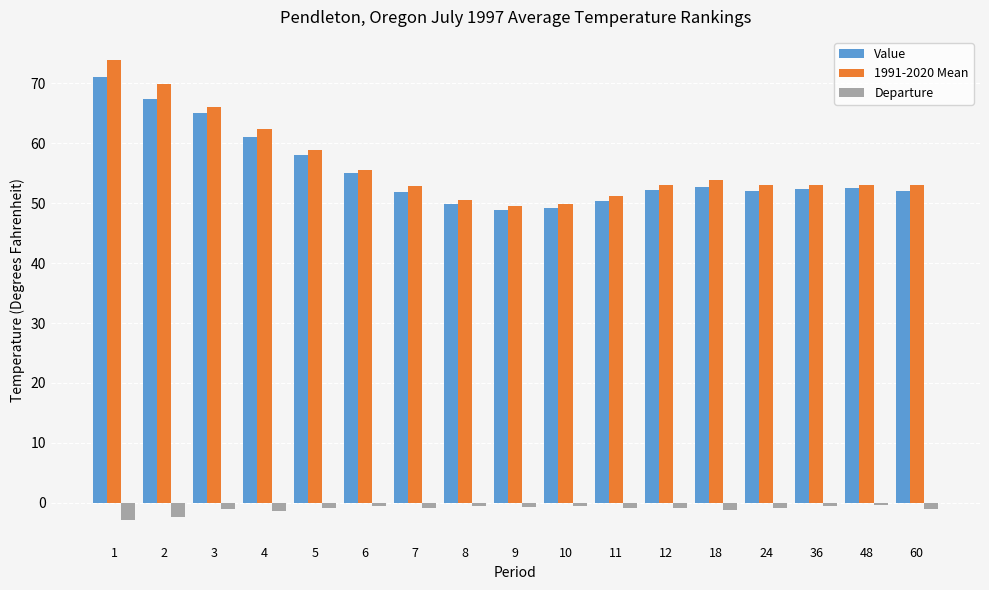

At 9, list the series in order from largest to smallest.

1991-2020 Mean, Value, Departure